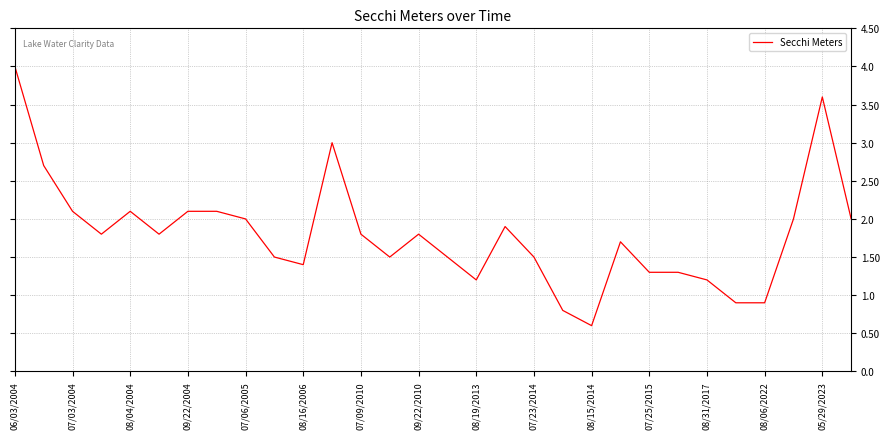

What is the minimum value shown in the chart?

0.6